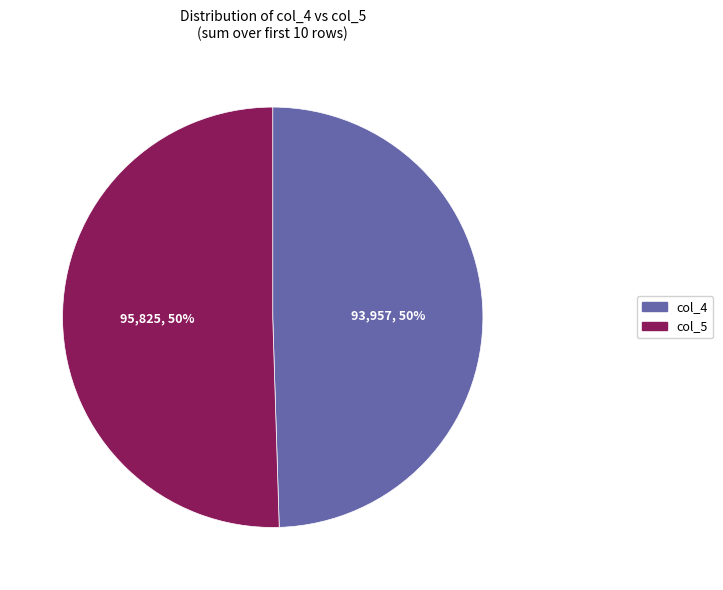

To the nearest percent, what is the average slice percentage?

50%